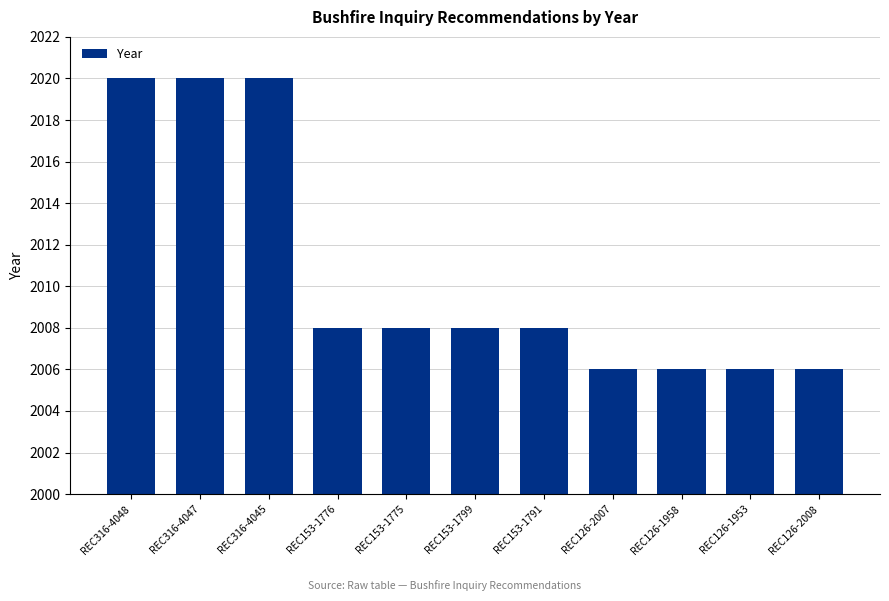

Between REC153-1791 and REC126-1958, which is larger?

REC153-1791